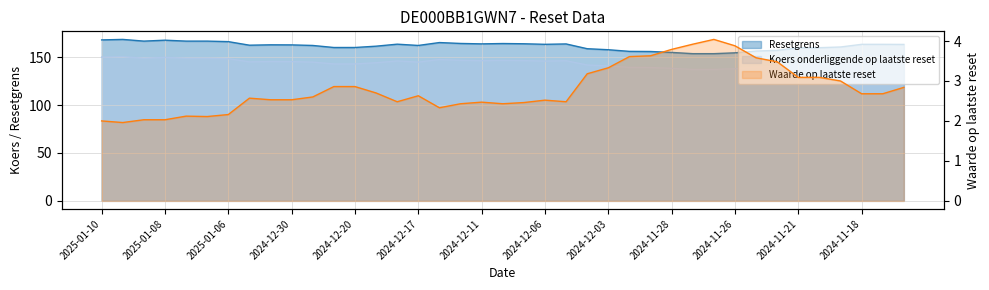

Is the value of Koers onderliggende op laatste reset at 2024-12-23 greater than the value of Resetgrens at 2025-01-09?

No